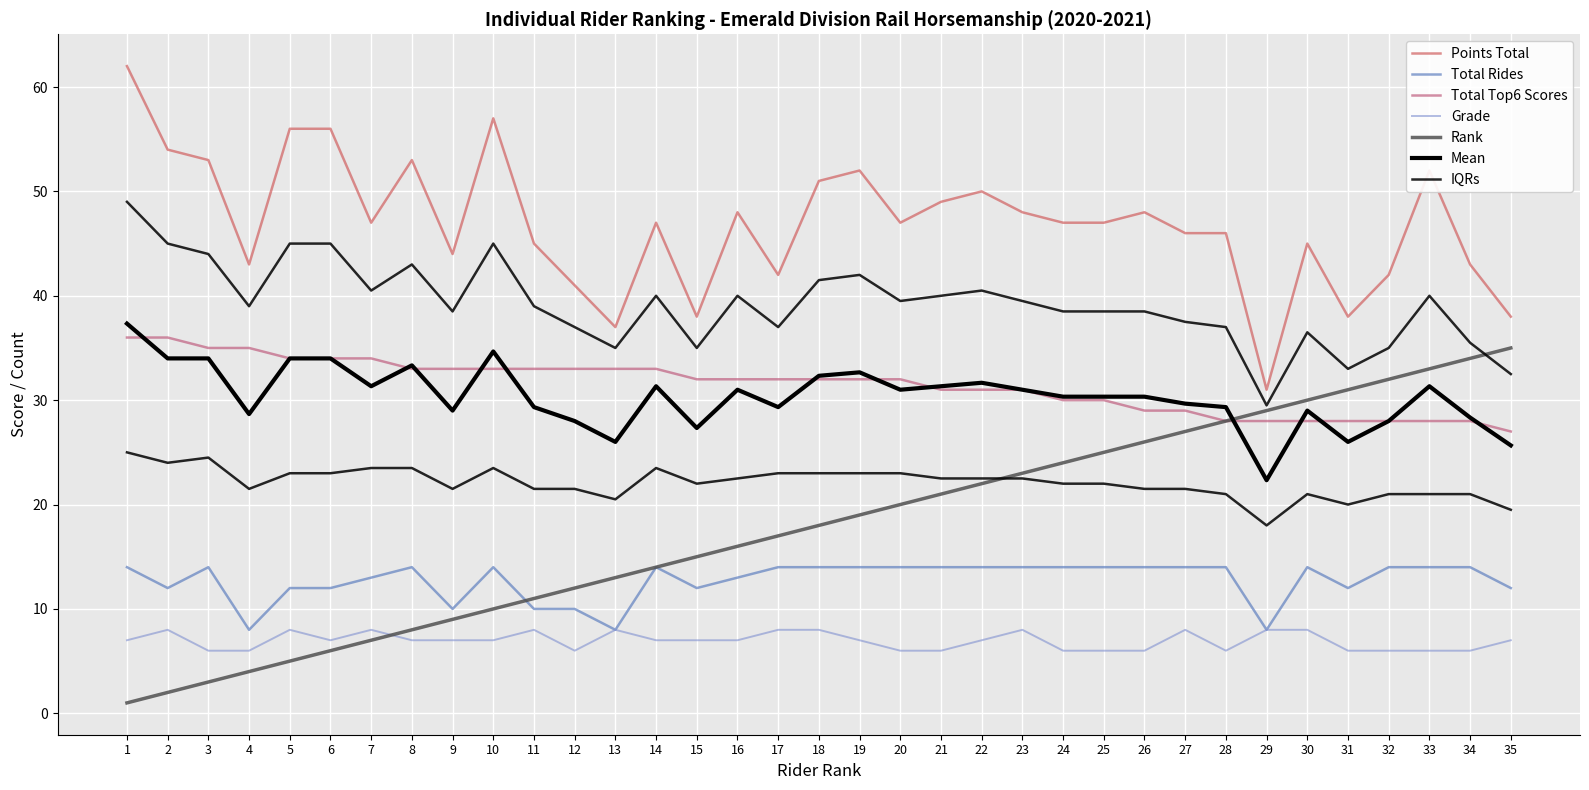

What is the value of the Total Rides point at the 31st from the left?

12